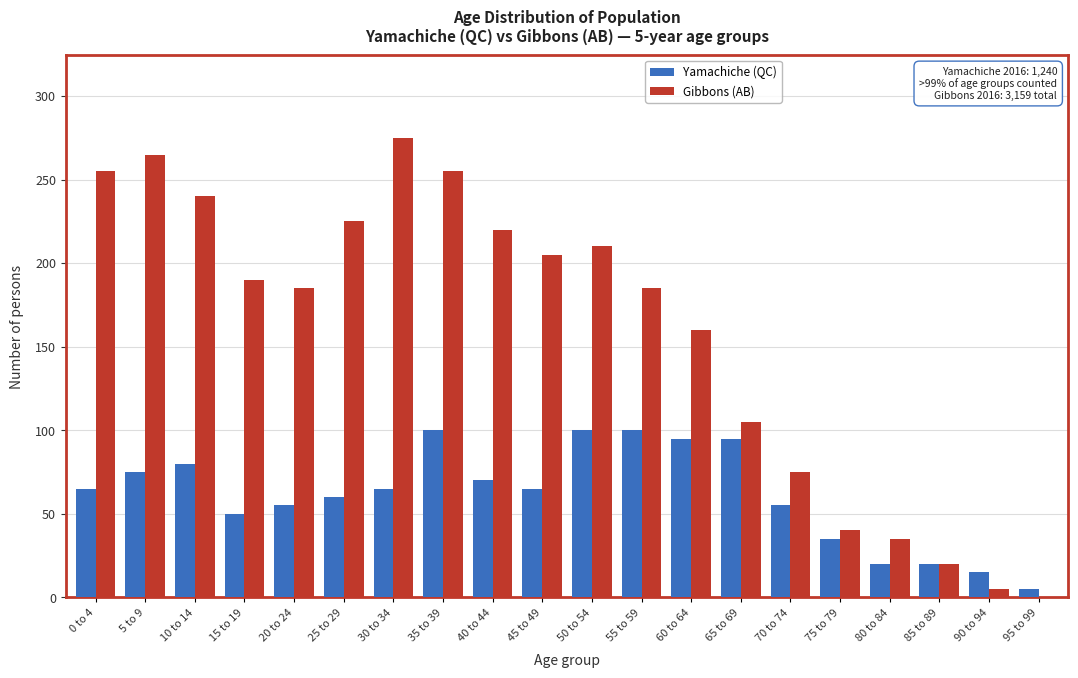

What is the sum of all Gibbons (AB) values?

3150